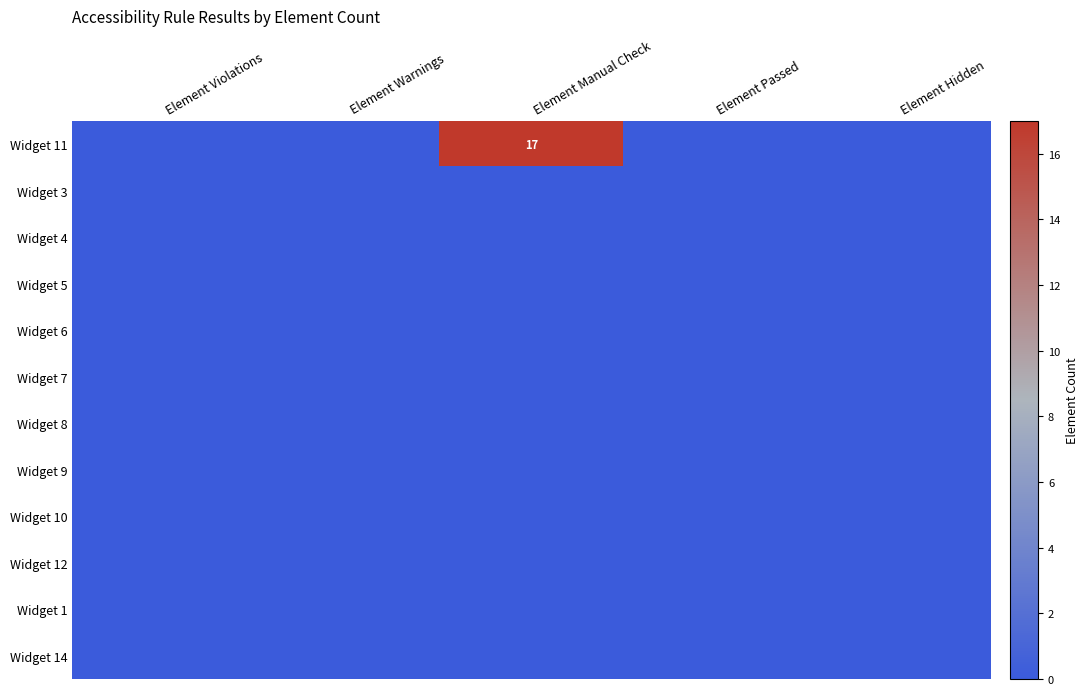

Where is Widget 12 nearest to the value 0?

Element Violations